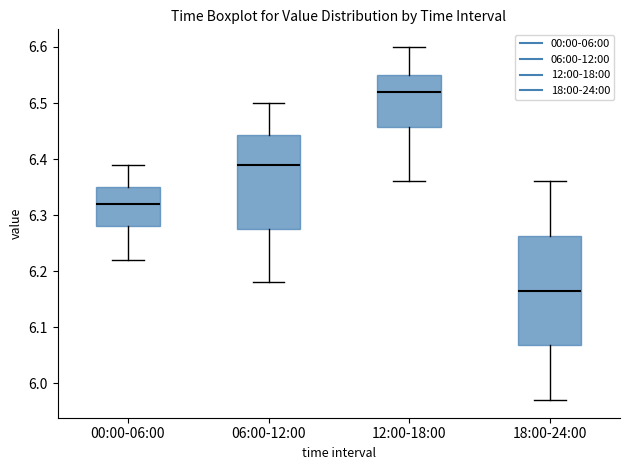

Reading left to right, transcribe this box plot: for each box, give where its median line is, the range the box spans, and where its two whiskers end, as read against the y-axis. The values are not printed on the chart, so give them approximately, as read against the axis.

00:00-06:00: median 6.32, box 6.28 to 6.35, whiskers 6.22 to 6.39
06:00-12:00: median 6.39, box 6.28 to 6.44, whiskers 6.18 to 6.50
12:00-18:00: median 6.52, box 6.46 to 6.55, whiskers 6.36 to 6.60
18:00-24:00: median 6.17, box 6.07 to 6.26, whiskers 5.97 to 6.36